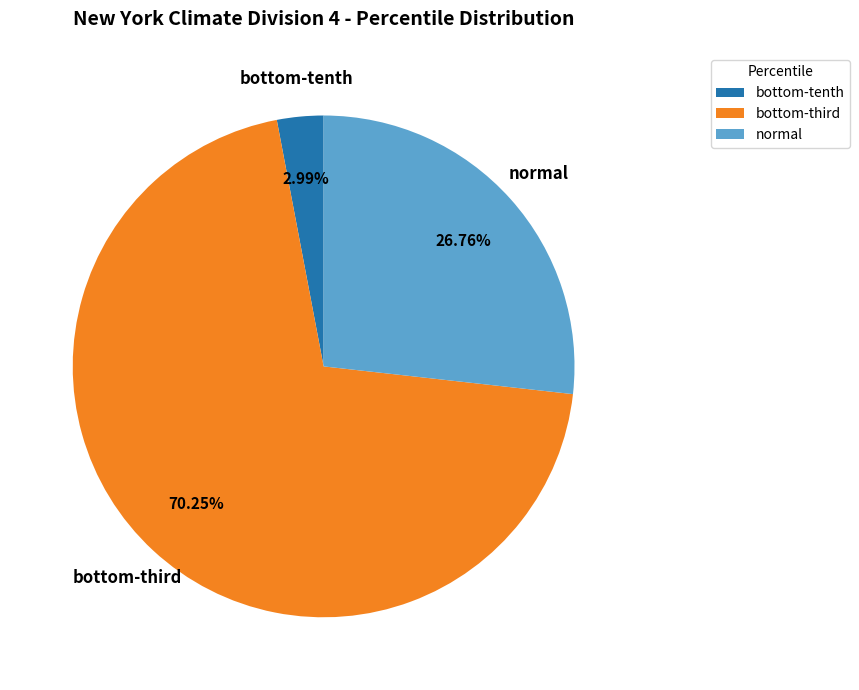

To the nearest percent, what is the average slice percentage?

33%